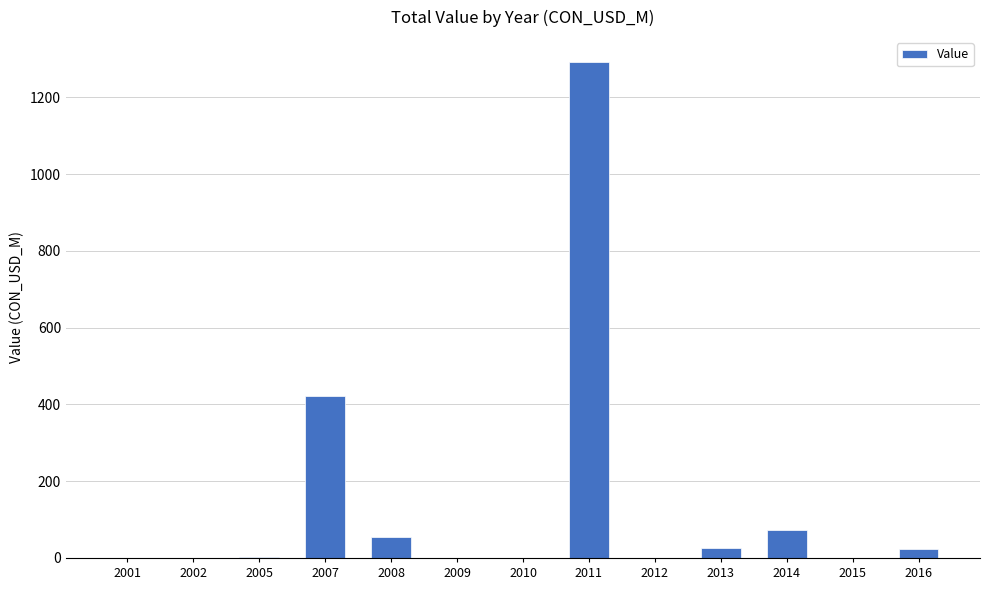

Where is the data nearest to the value 646?

2007